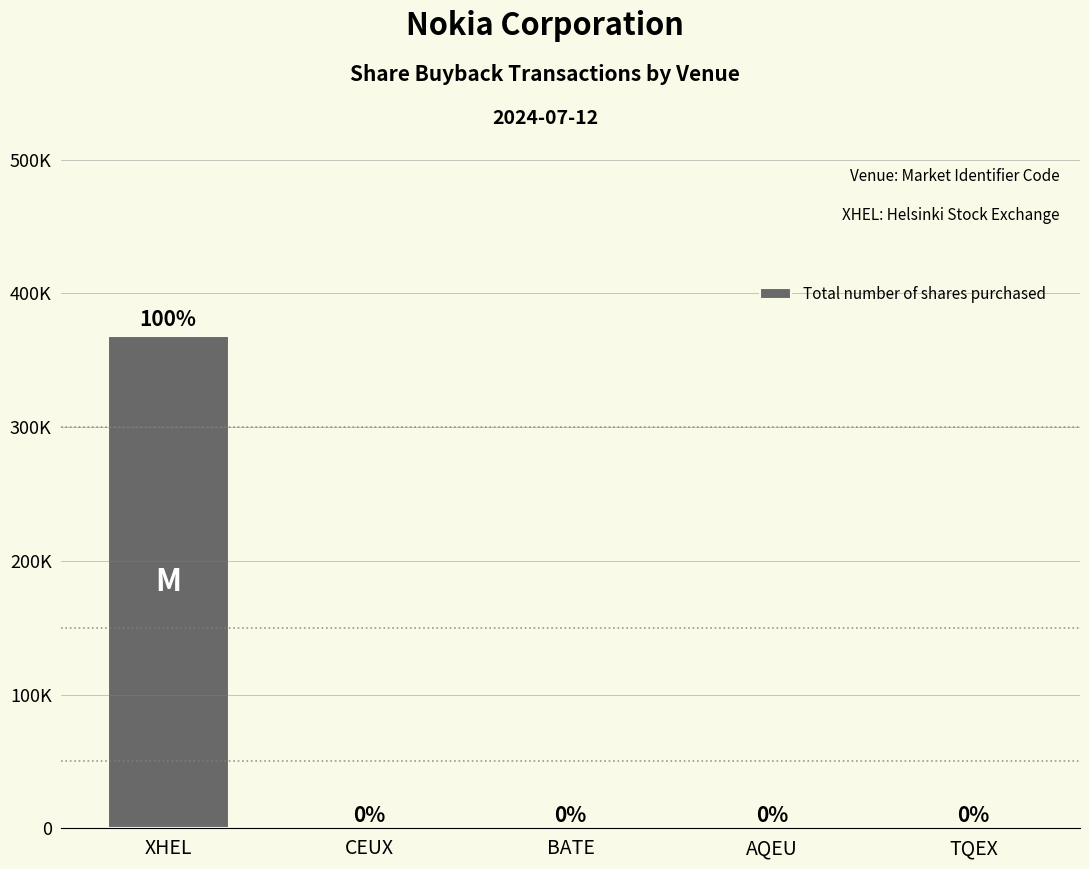

Which category has the highest value across all series?

XHEL